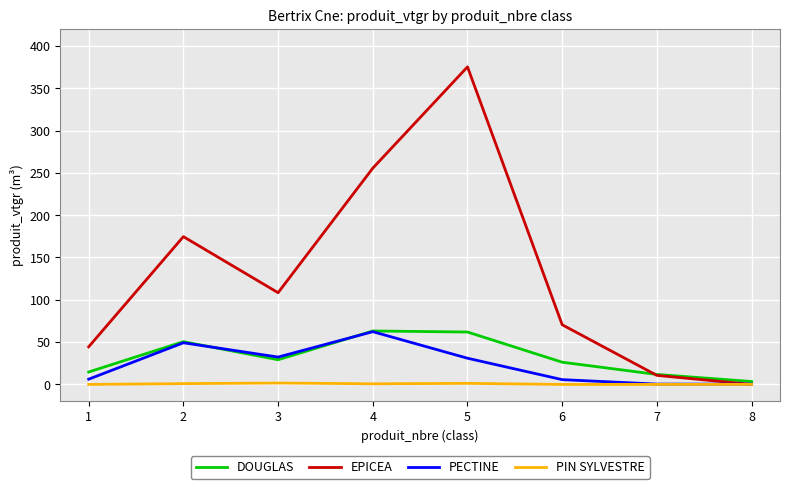

Which series changed the most between 6 and 8?

EPICEA